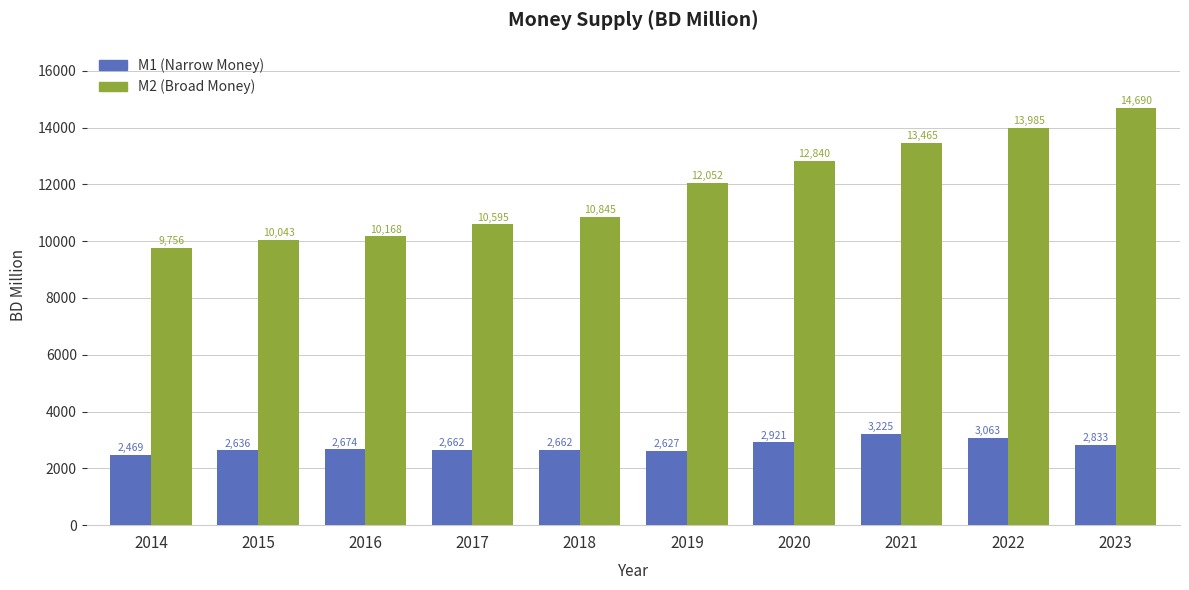

What is the value of the M1 (Narrow Money) bar at the 5th from the left?

2662.1